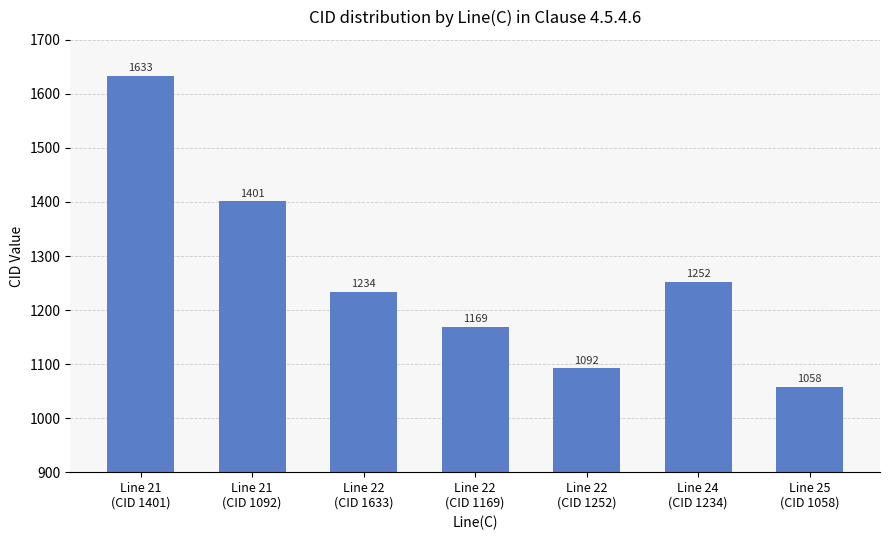

Which label corresponds to the largest value in the chart?

Line 21
(CID 1401)